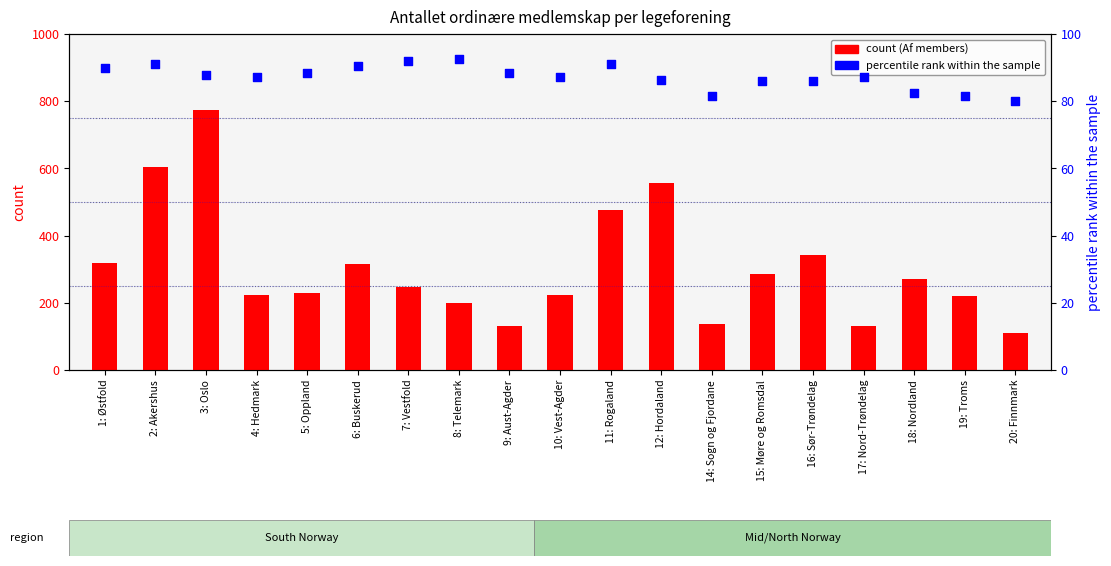

What is the total value across all series at 18: Nordland?

352.3